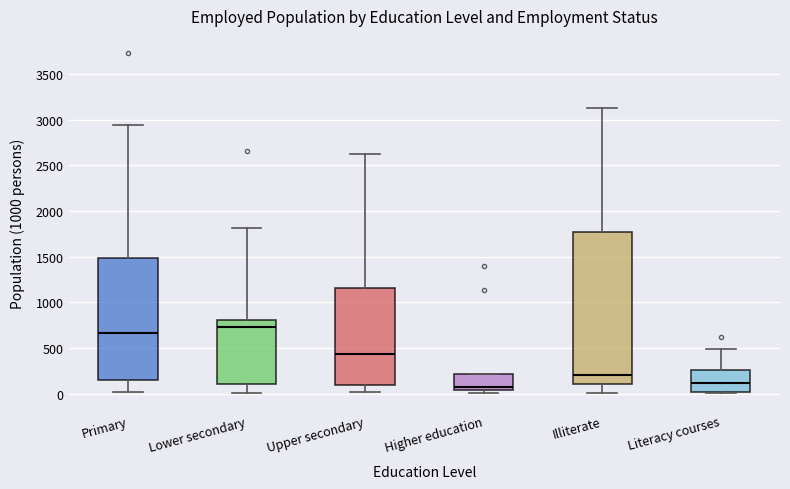

Where is the lower edge of the box for Lower secondary on the y-axis? The values are not printed on the chart, so give them approximately, as read against the axis.

100